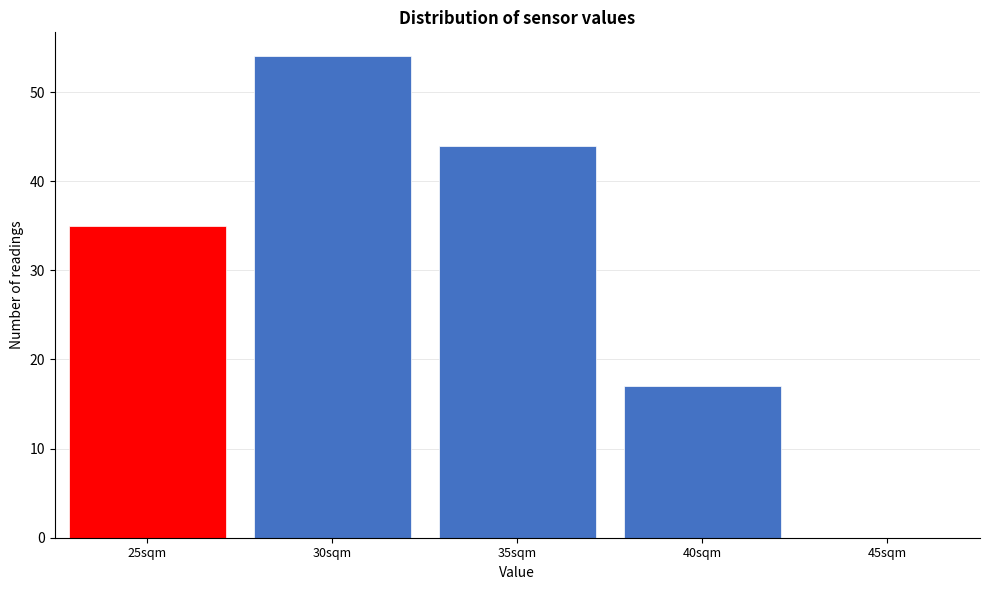

Reading left to right, extract all data points from this chart.

25sqm=35	30sqm=54	35sqm=44	40sqm=17	45sqm=0